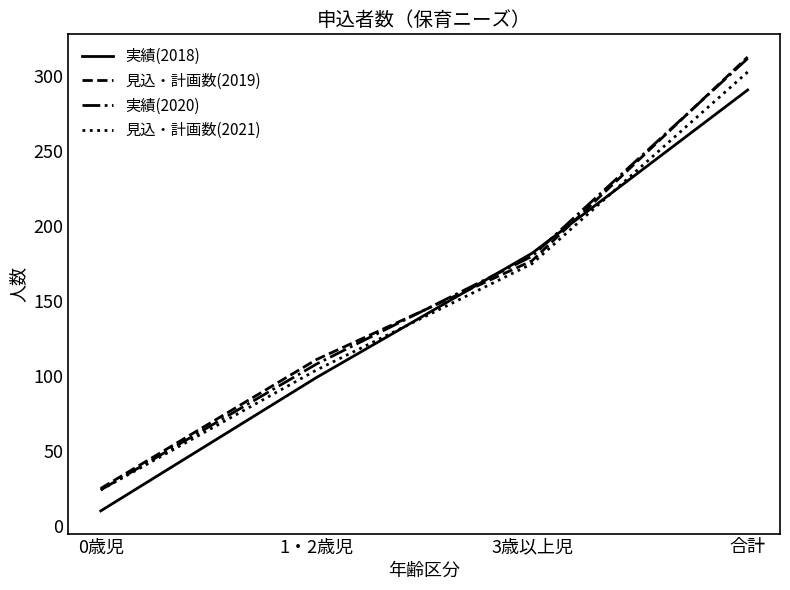

True or false: 見込・計画数(2021) has a value of 54 at 1・2歳児.

False